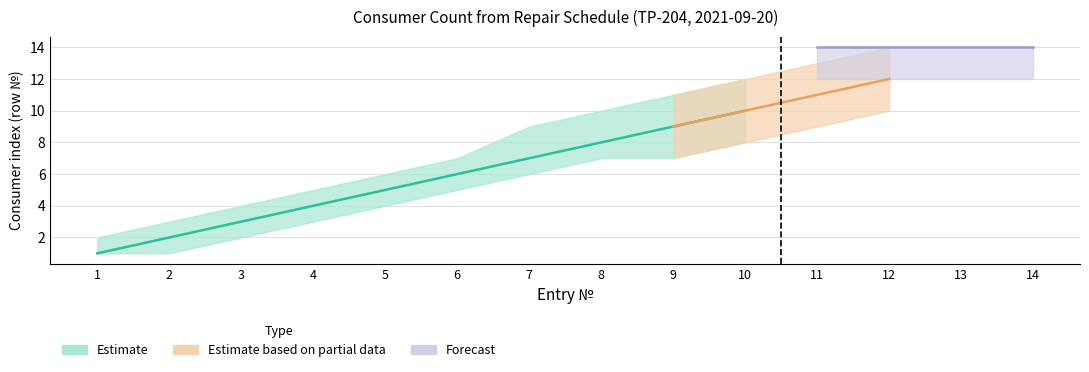

True or false: Consumers (lower) and Forecast (upper) intersect in this chart.

False